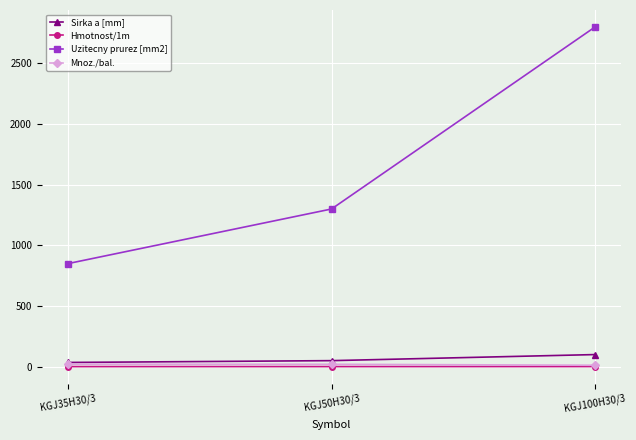

Read the Uzitecny prurez [mm2] value at KGJ50H30/3.

1300.0